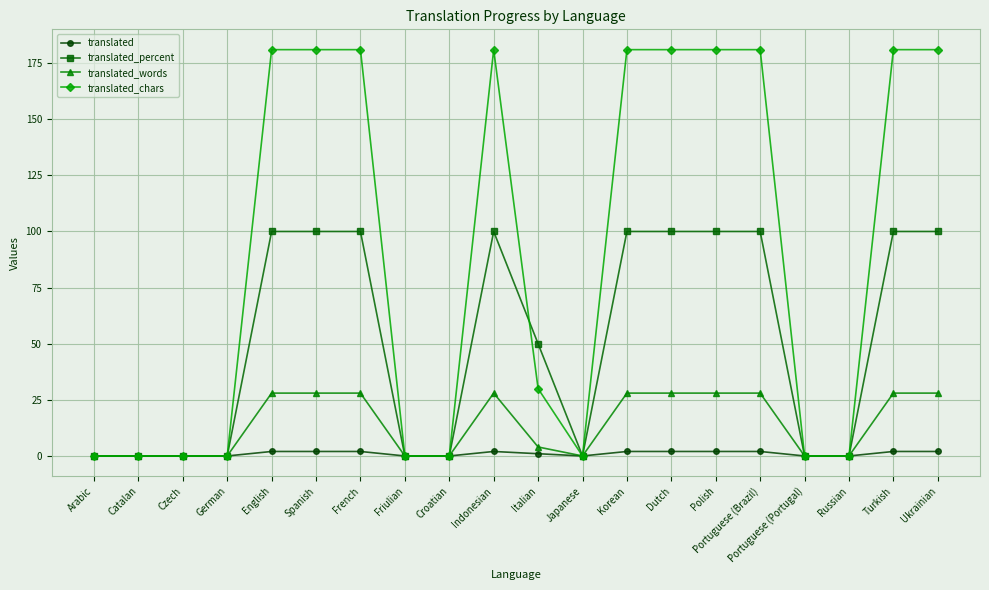

Does the chart display data point markers on the line(s)?

Yes